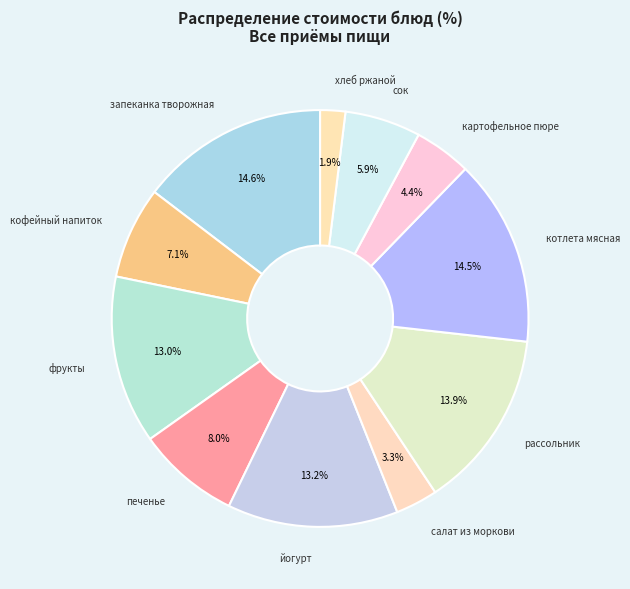

How many segments does this pie chart have?

11